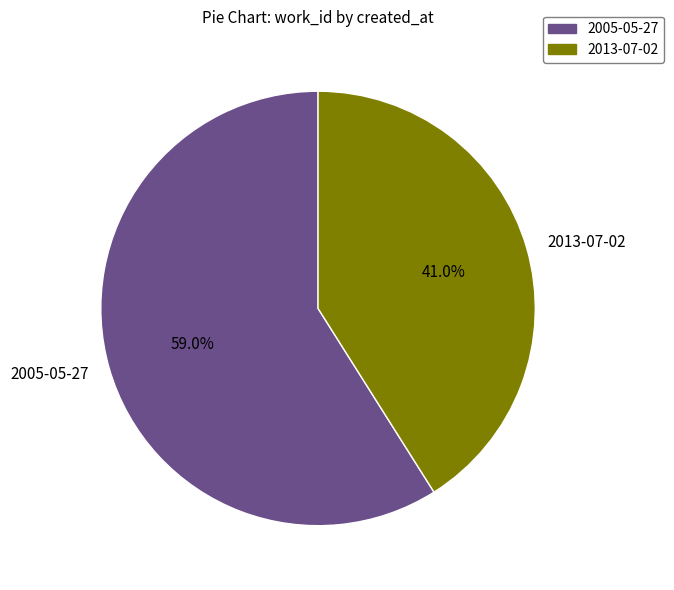

What is the majority slice?

2005-05-27